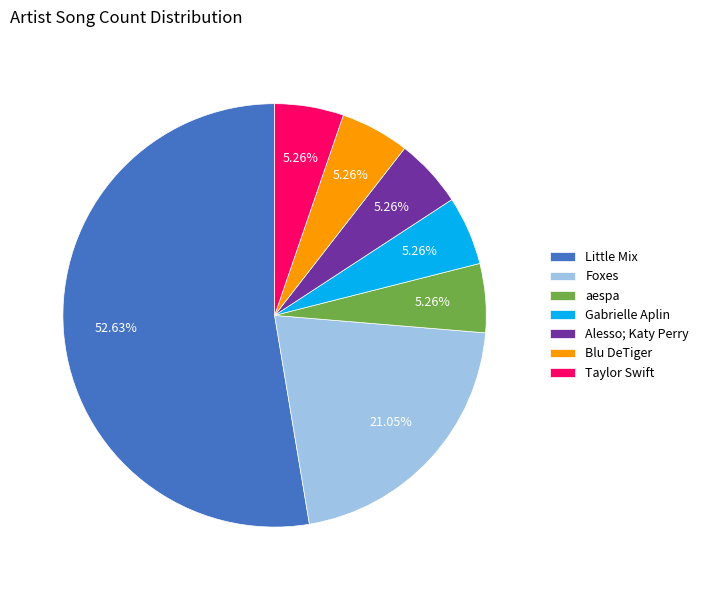

To the nearest percent, what is the average slice percentage?

14%